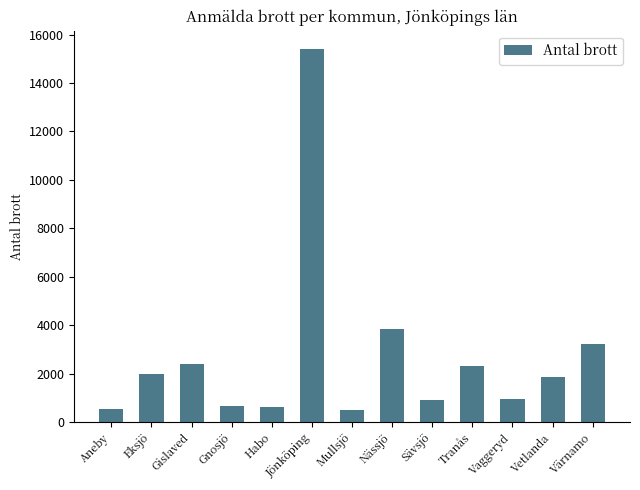

What is the label of the 3rd bar from the left?

Gislaved